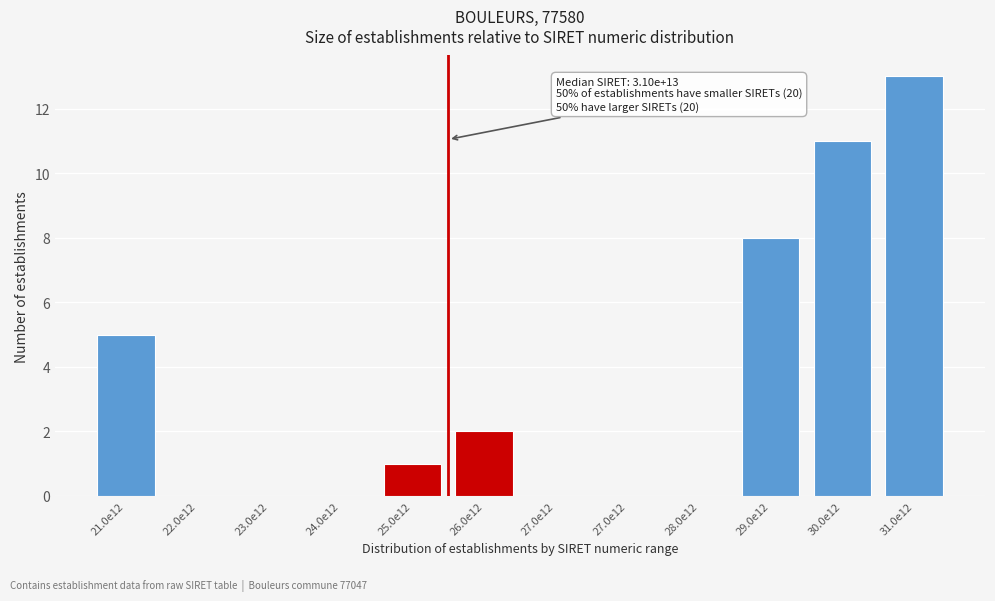

How many categories are shown in the chart?

12